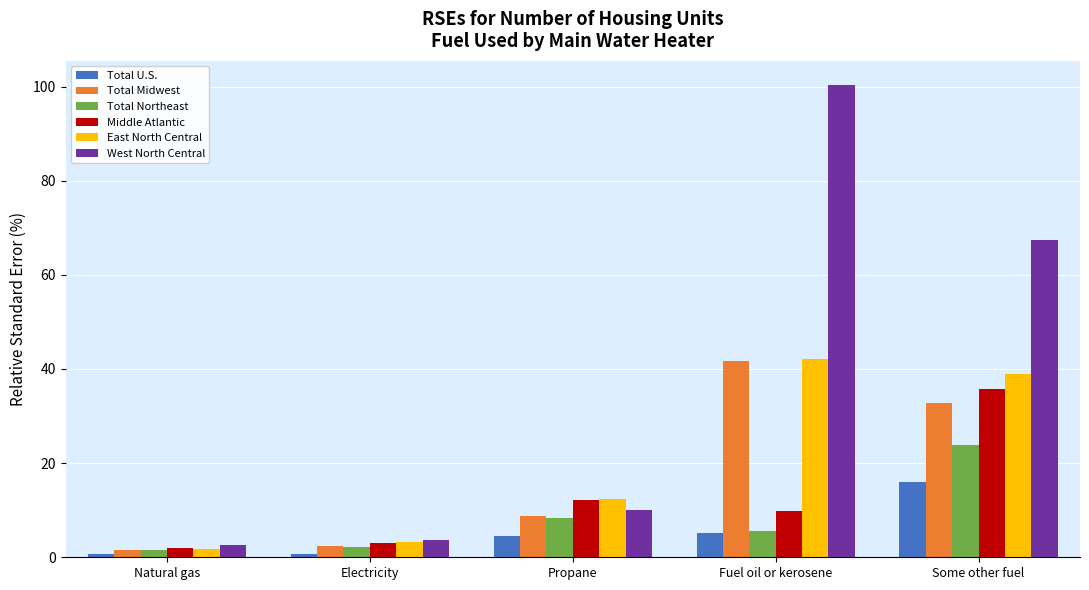

Is it true that Total Northeast equals 1.4 at Natural gas?

True